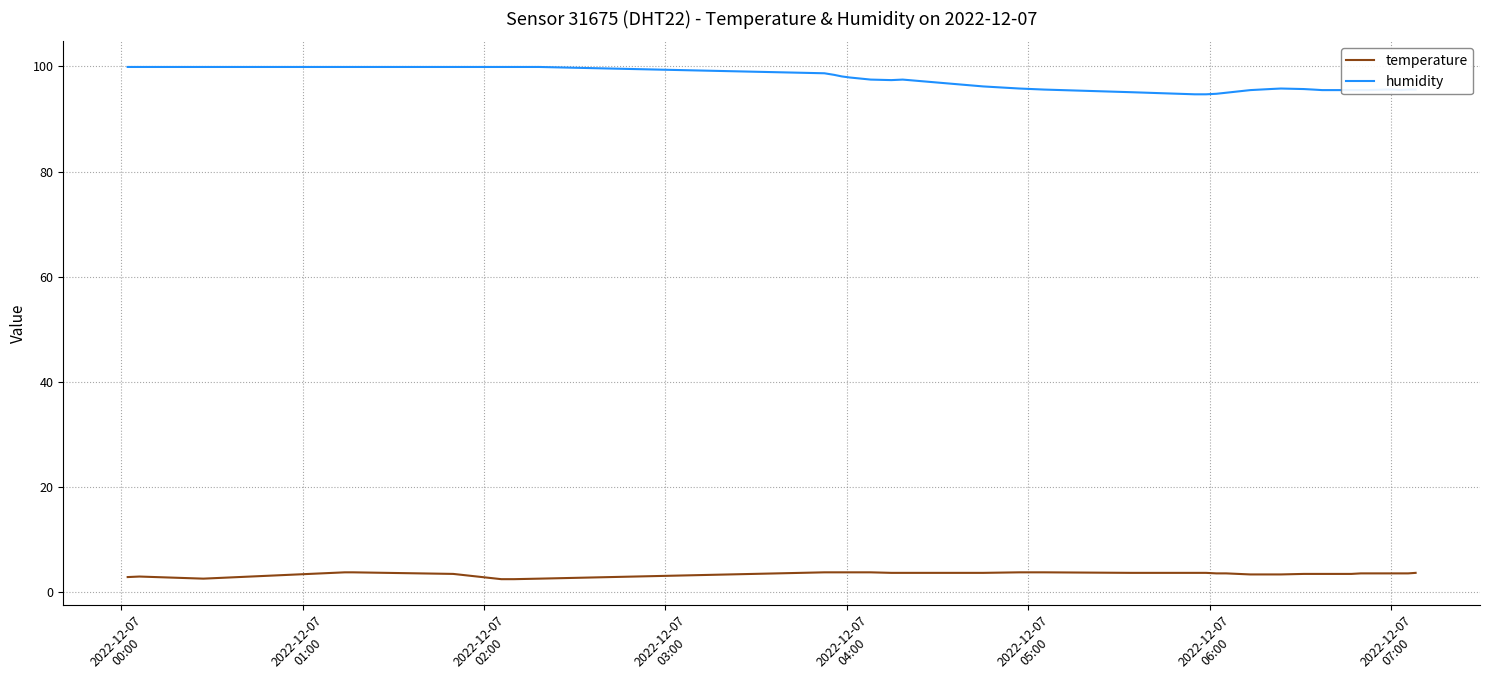

List the series in order of their overall mean, highest first.

humidity, temperature